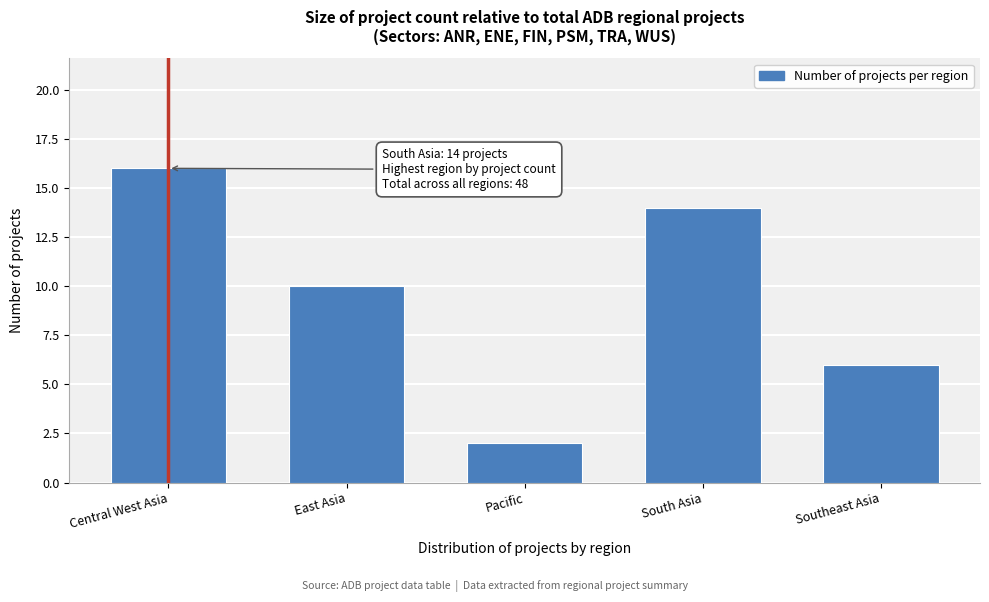

Reading right to left, list all the values displayed in this chart.

Southeast Asia=6	South Asia=14	Pacific=2	East Asia=10	Central West Asia=16